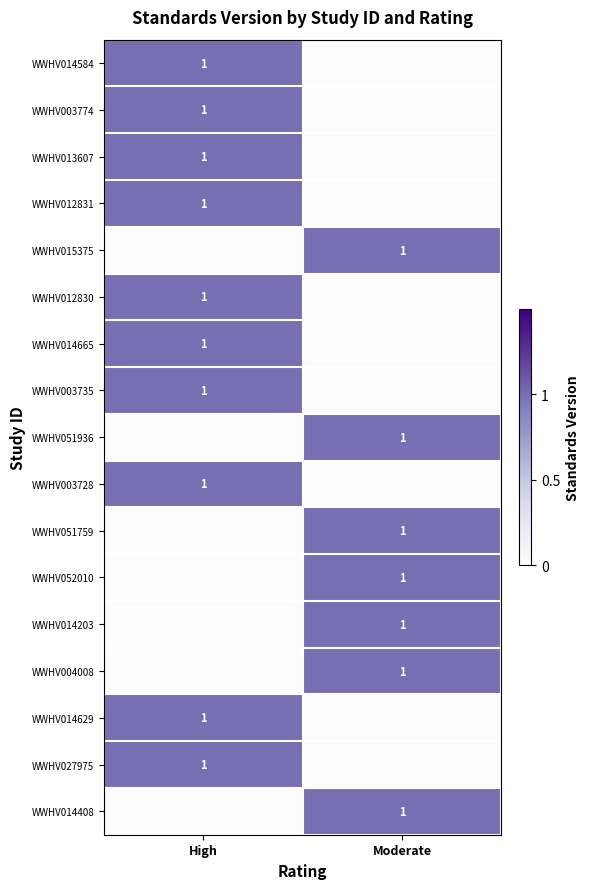

The WWHV015375 series shows 2 at Moderate. True or false?

False